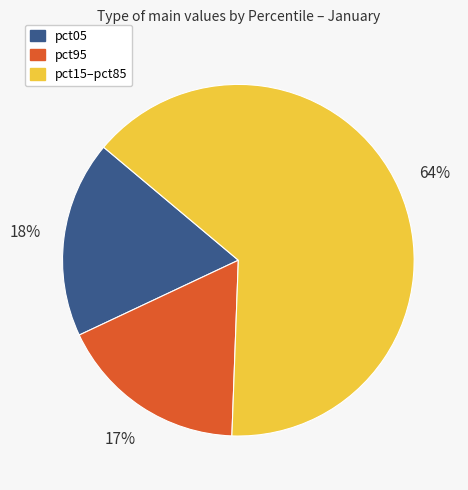

Is the sum of pct05 and pct15–pct85 greater than half?

Yes